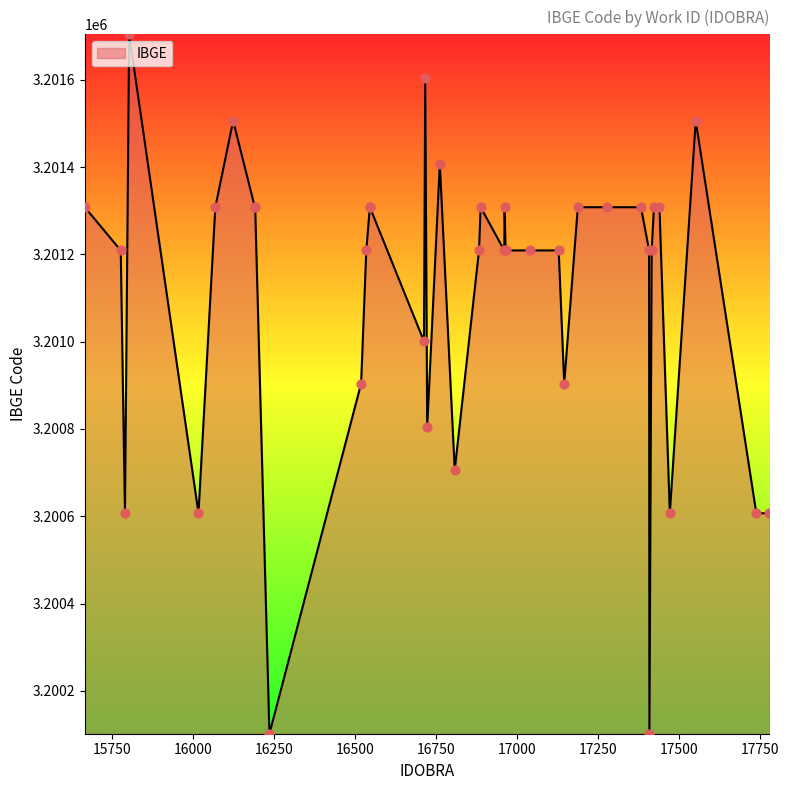

Approximately how many times larger is the value at 16192 compared to 16069?

1.0